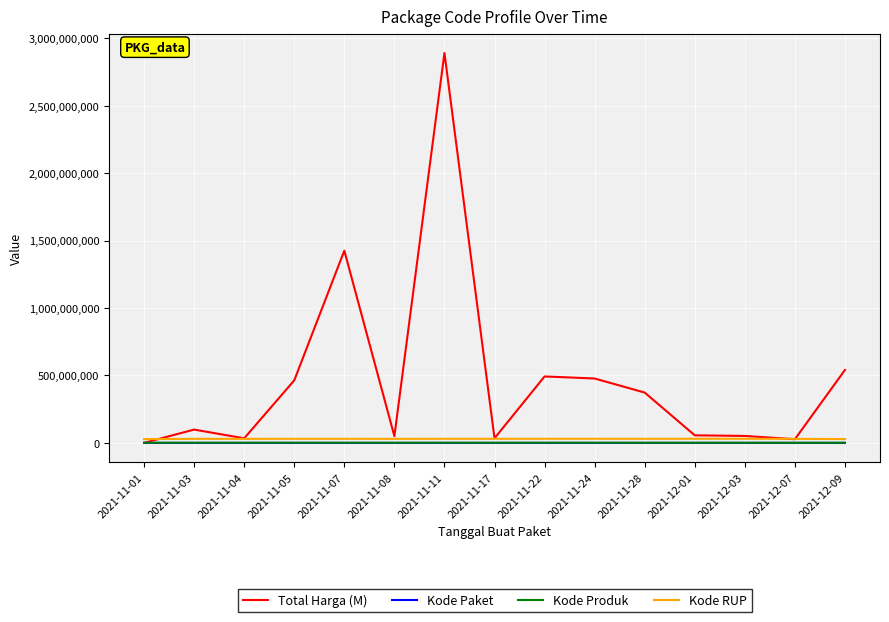

Which label corresponds to the largest value in the chart?

2021-11-11